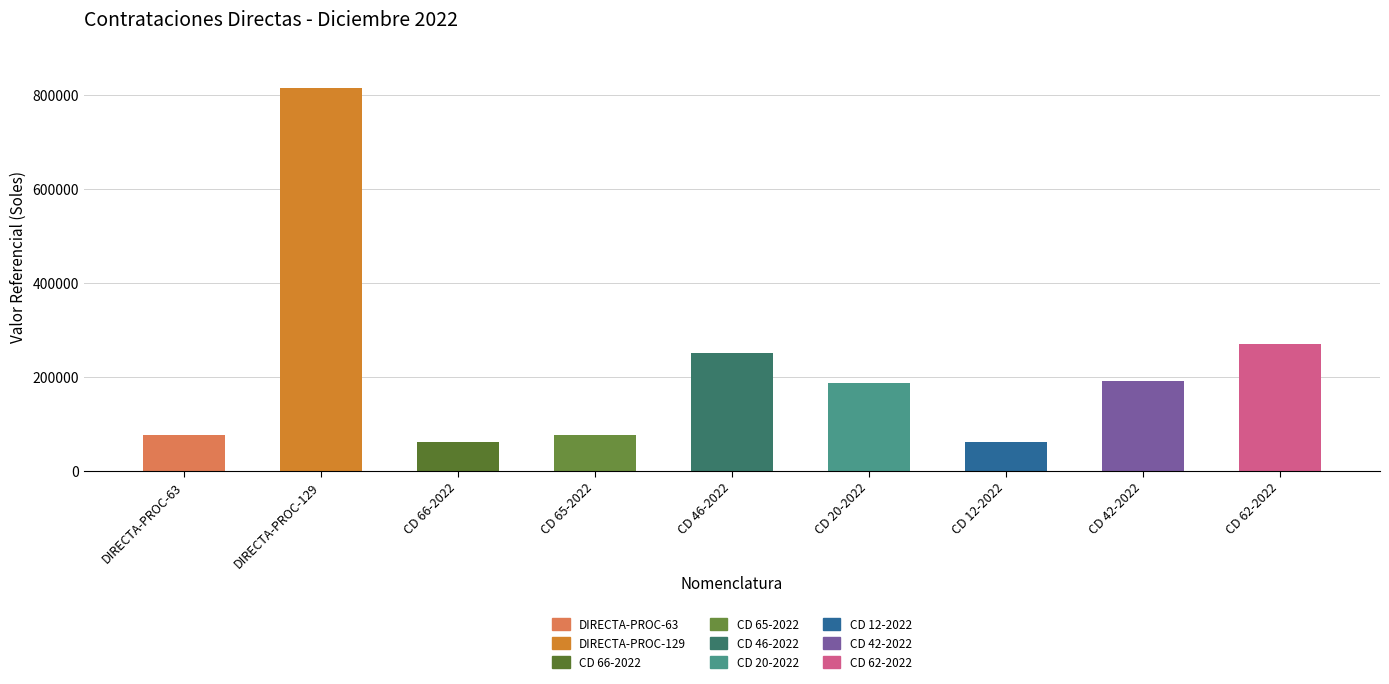

What is the change in value from CD 20-2022 to CD 62-2022?

+81789.9